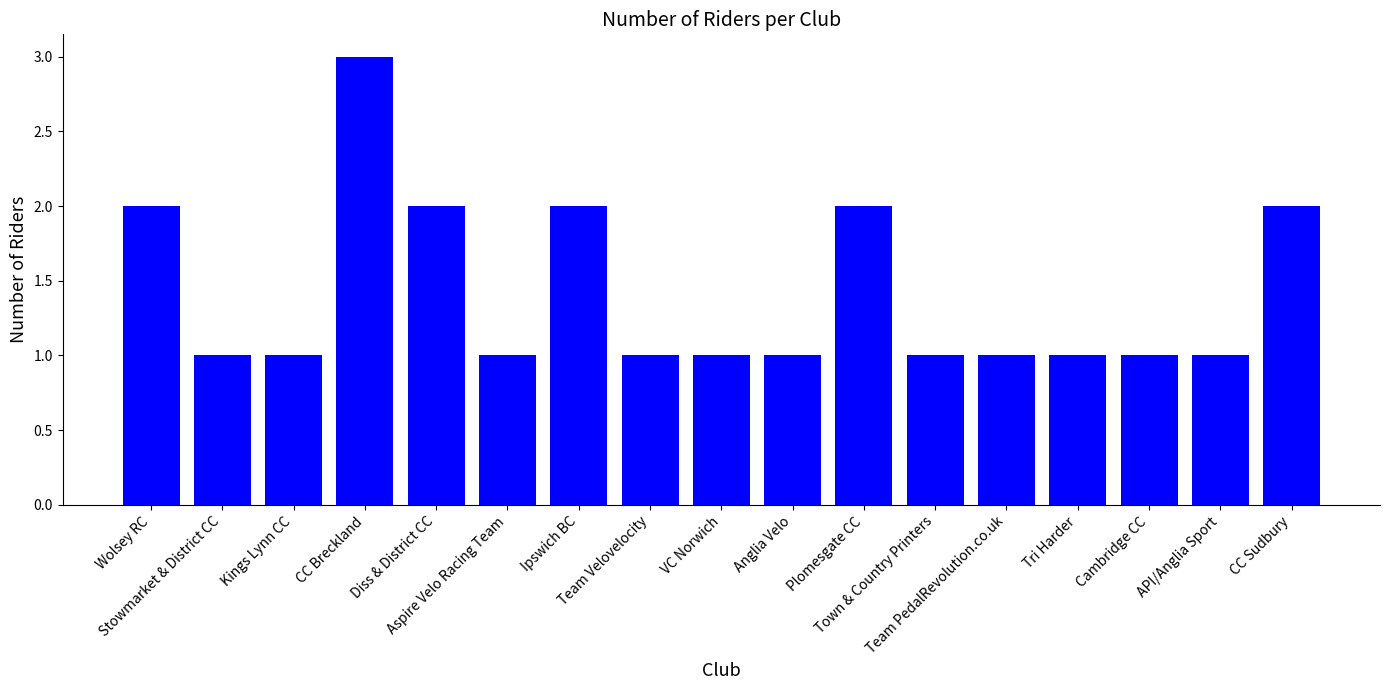

Which label corresponds to the largest value in the chart?

CC Breckland